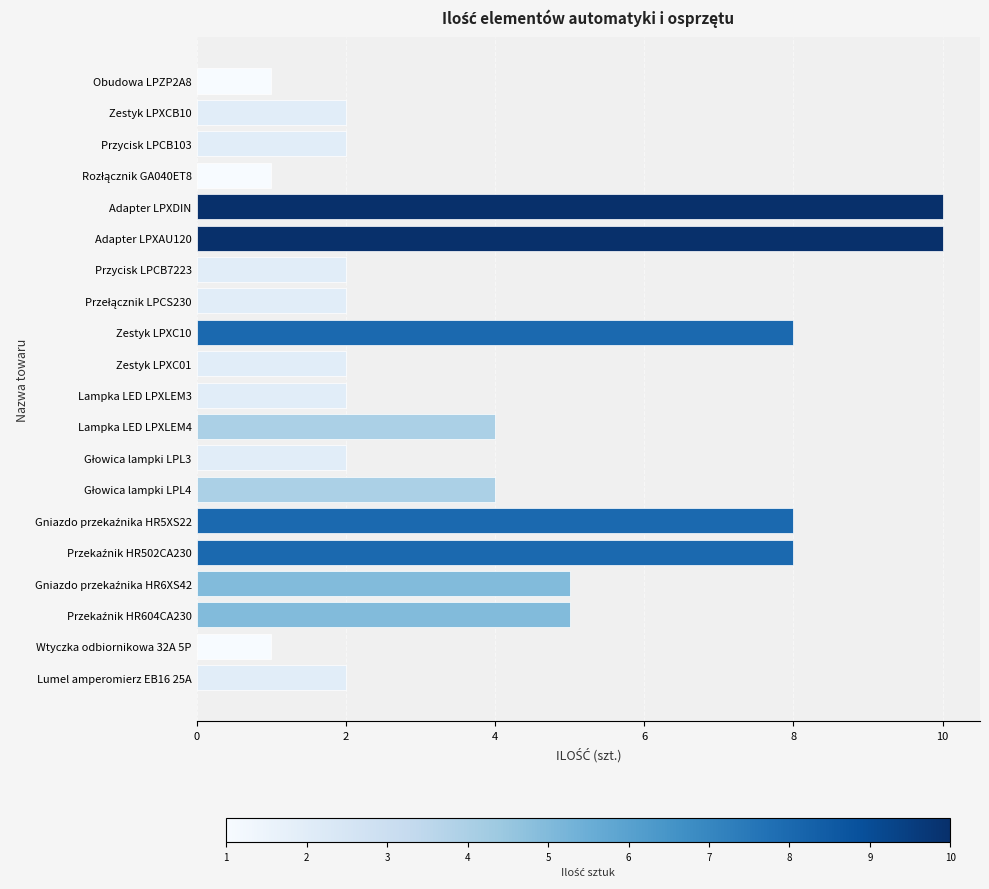

Is it true that the value at Lampka LED LPXLEM4 is 1?

False